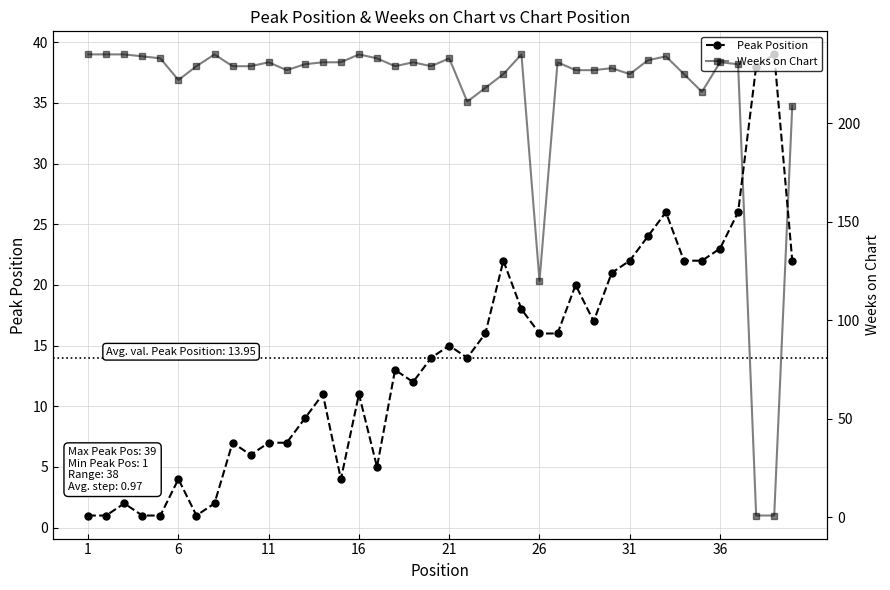

What is the difference between the second highest and second lowest values in the Peak Position series?

37